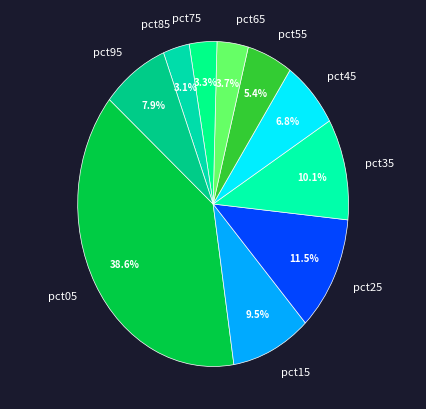

Count the number of slices in the pie.

10